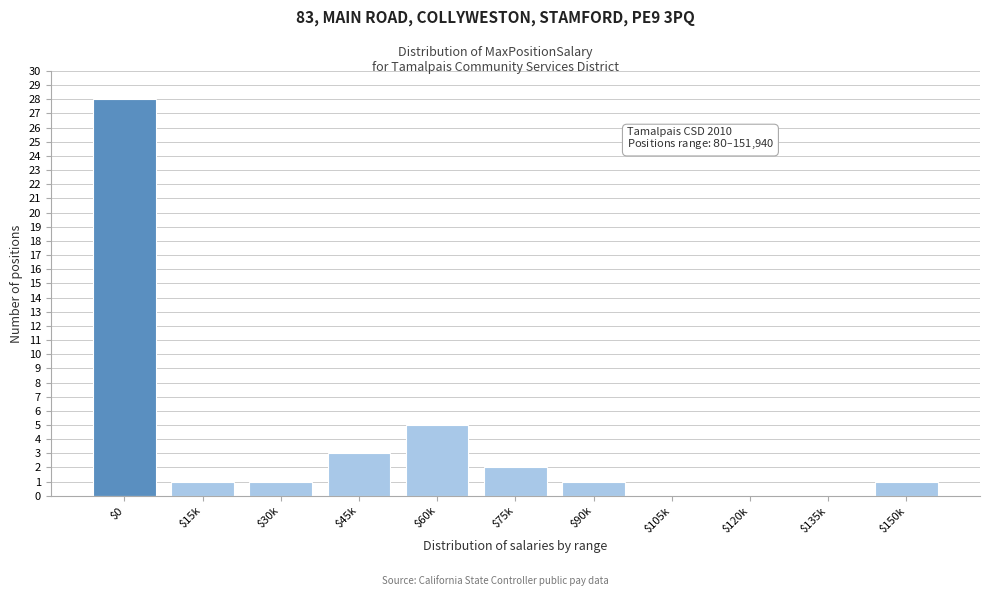

What is the sum of all values?

42